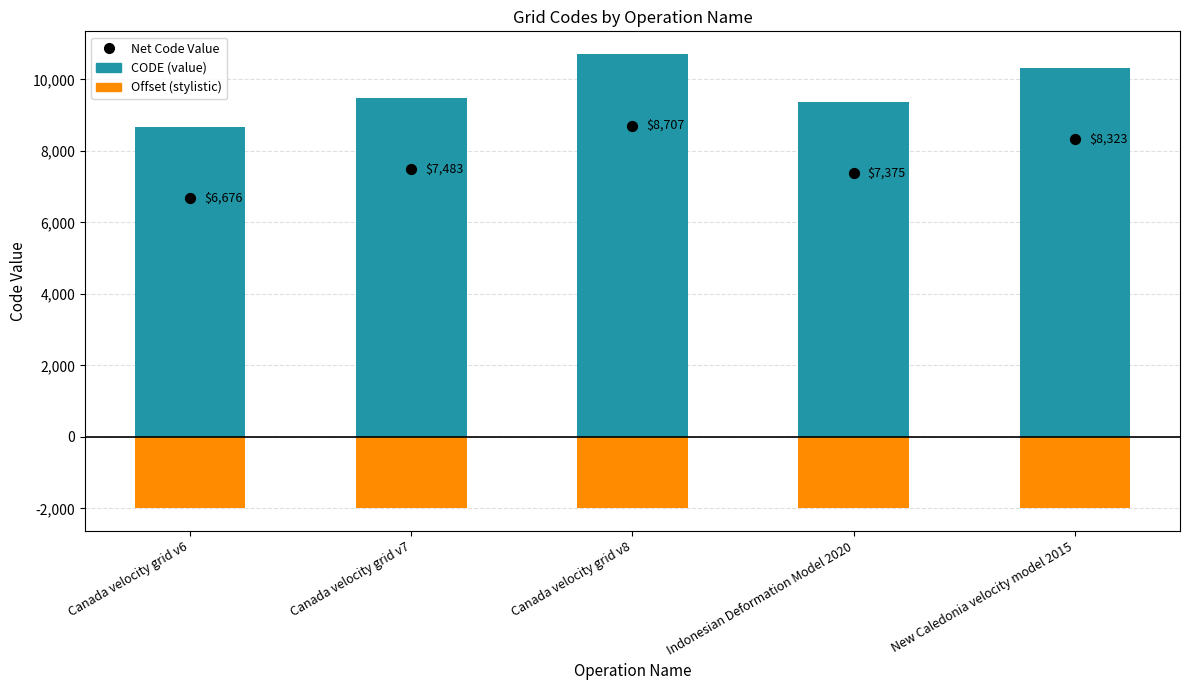

Which series has the largest total across all categories?

CODE (value)